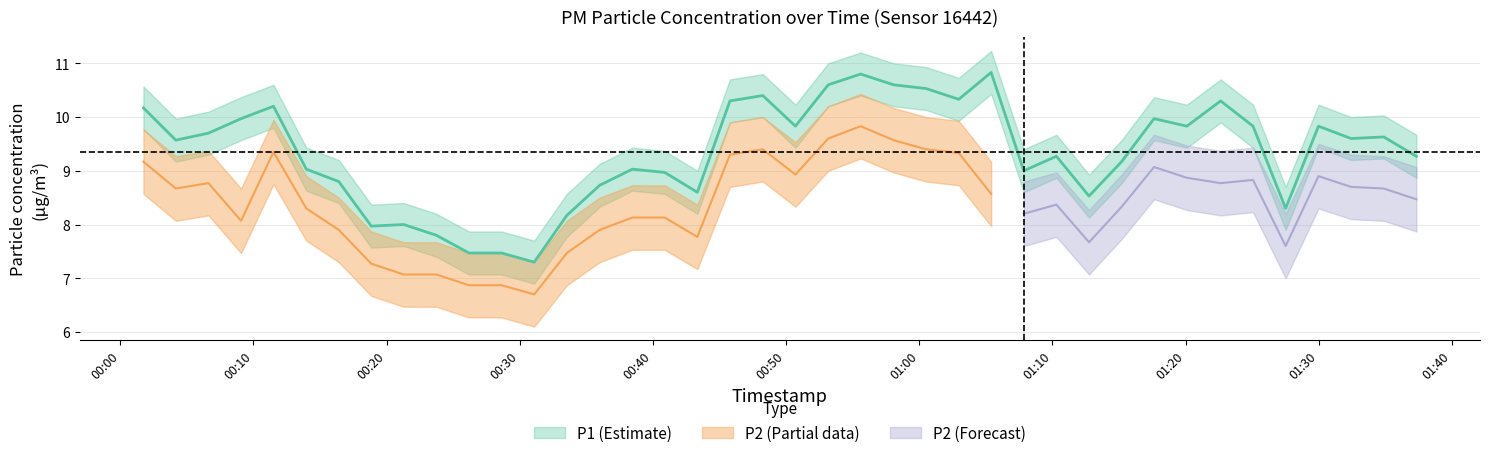

What is the greatest value displayed?

10.8